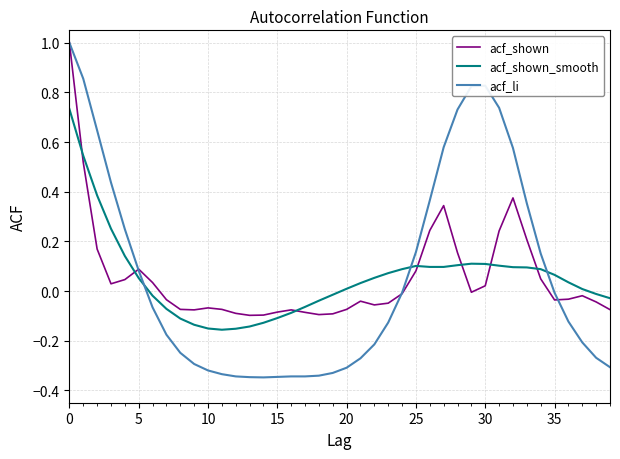

How many negative values does the acf_shown_smooth series have?

16